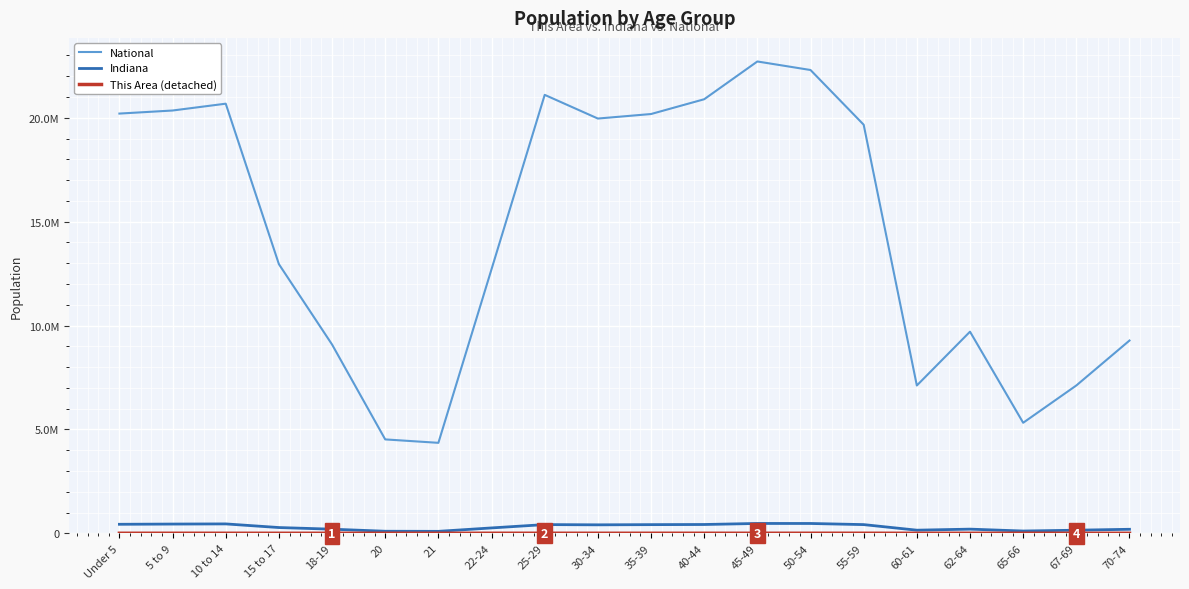

Is this an area chart (filled region under the line)?

No